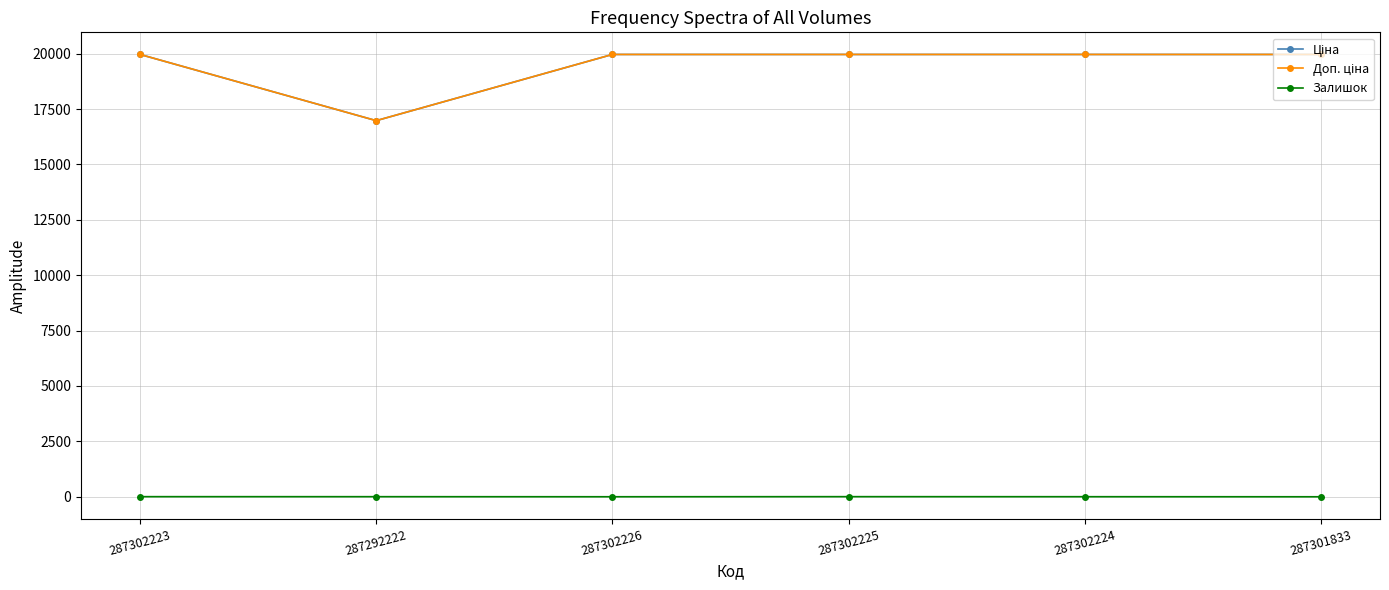

Does the chart have visible grid lines?

Yes